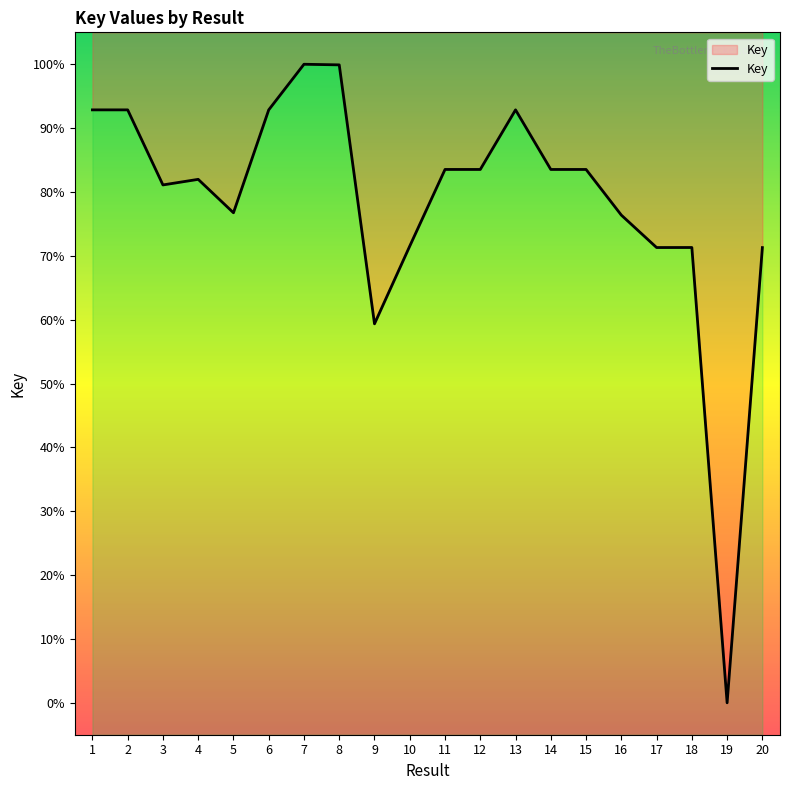

Between 17 and 20, which is larger?

17